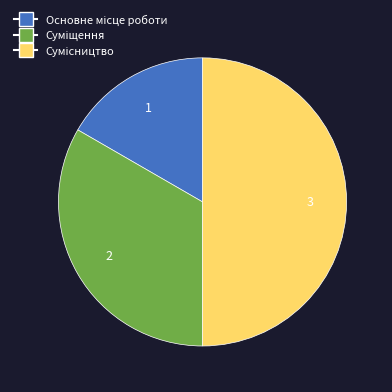

Count the number of slices in the pie.

3